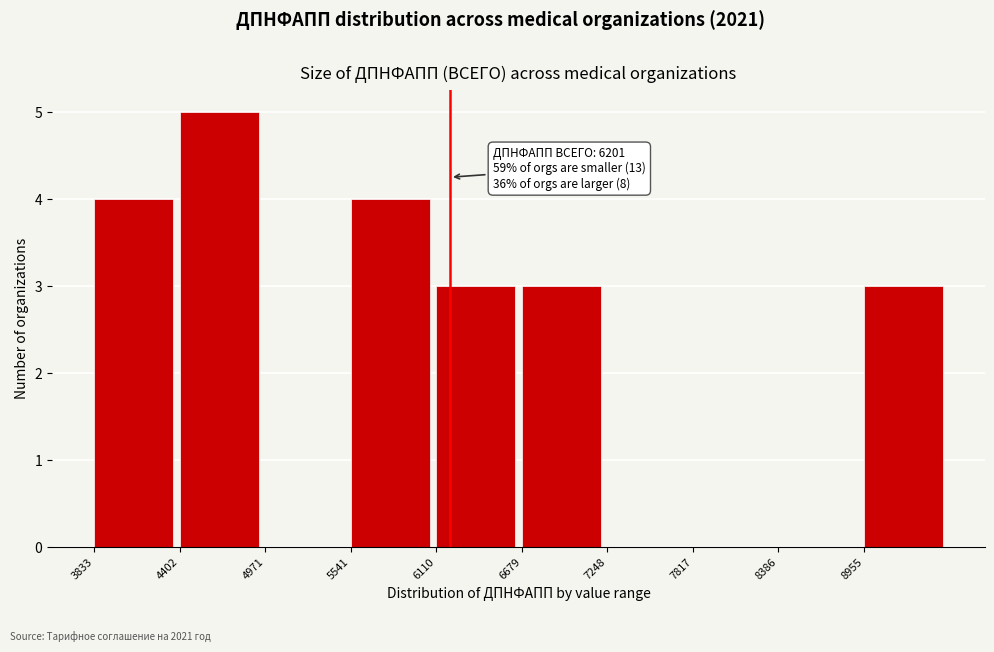

Which range on the x-axis has the tallest bar?

4400 to 5000